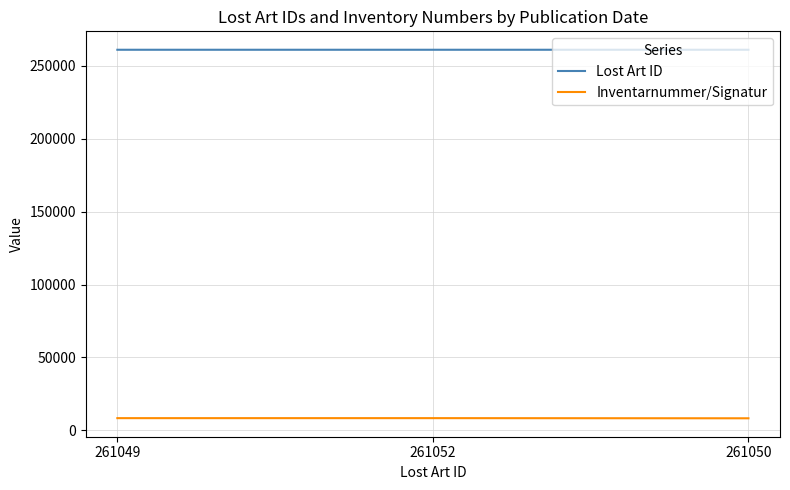

List the series in order of their peak value, highest first.

Lost Art ID, Inventarnummer/Signatur